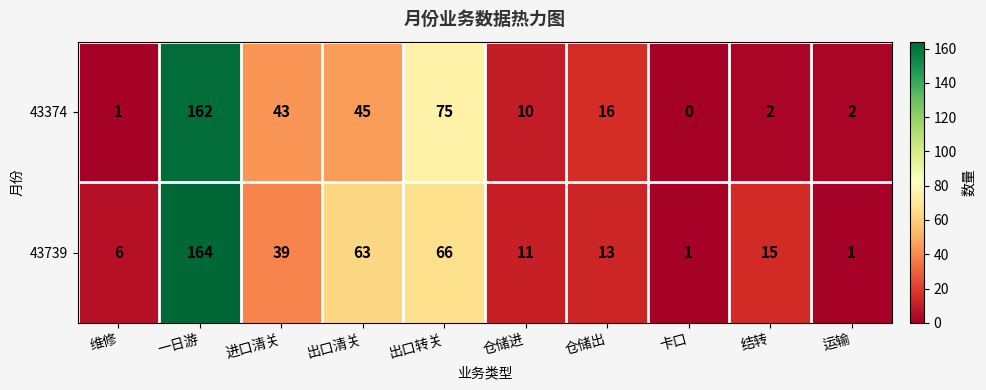

Which series has the widest spread of values?

43739